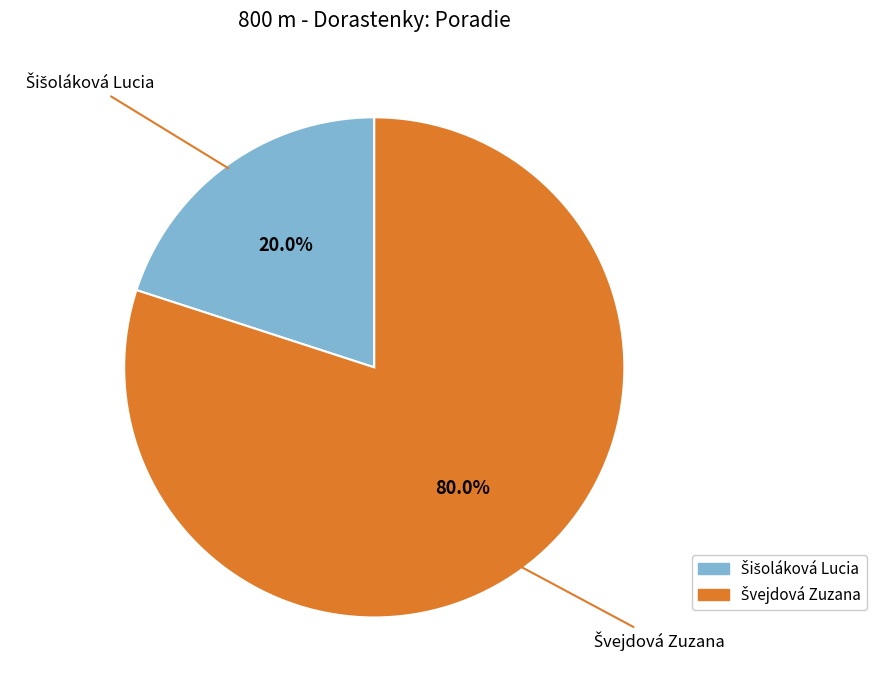

Does any single category account for the majority?

Yes